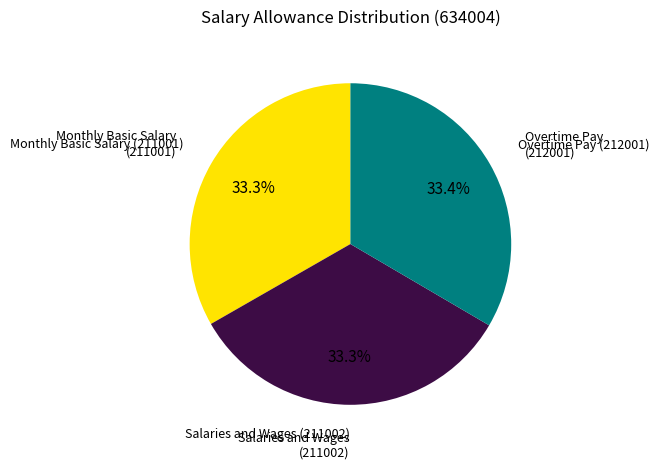

Does any single category account for the majority?

No